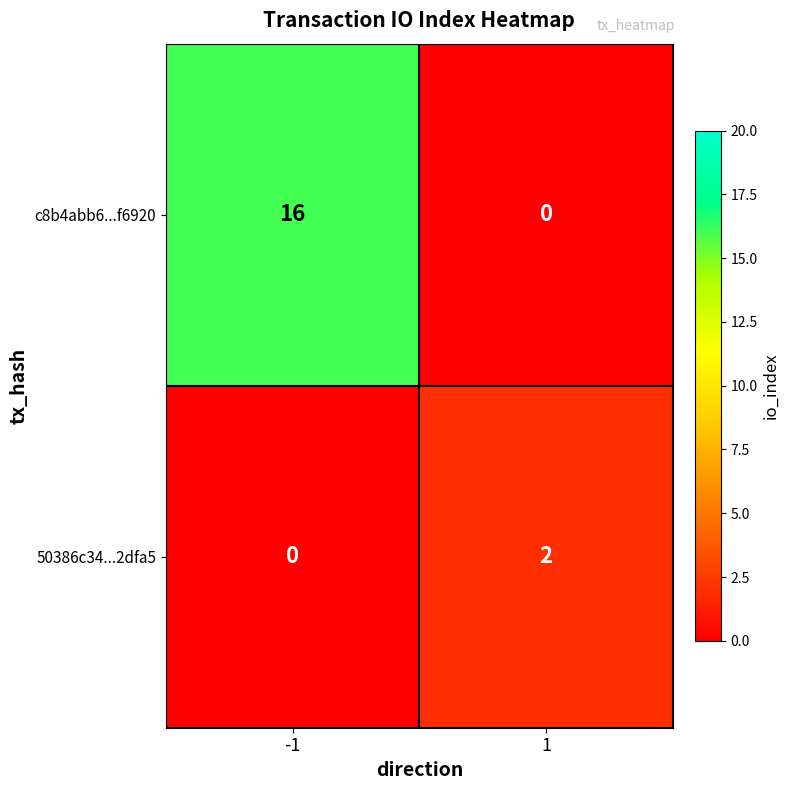

Which series has the largest total across all categories?

c8b4abb6...f6920